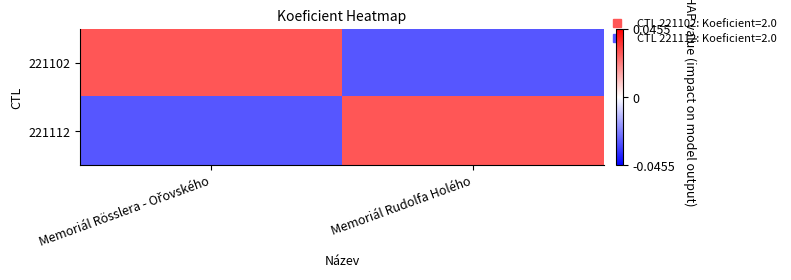

Reading left to right, transcribe all the data shown in this chart.

221102: Memoriál Rösslera - Ořovského=0.0	Memoriál Rudolfa Holého=-0.0
221112: Memoriál Rösslera - Ořovského=-0.0	Memoriál Rudolfa Holého=0.0